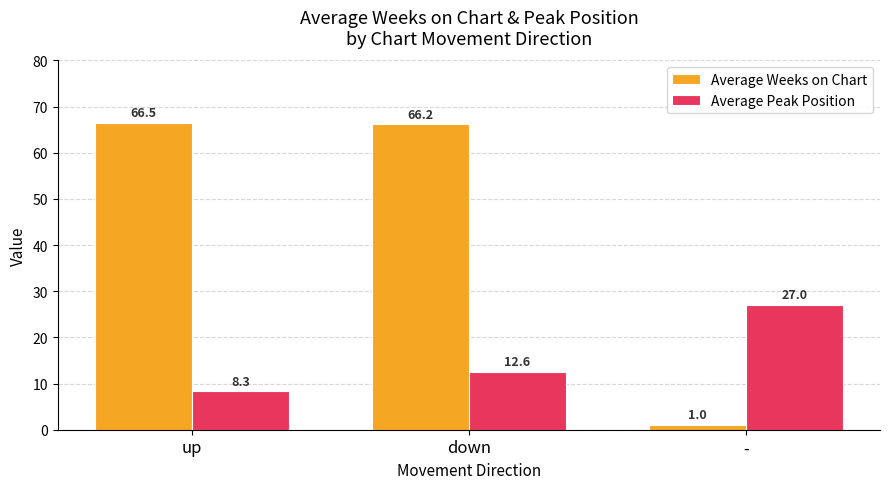

What is the total value across all series at -?

28.0